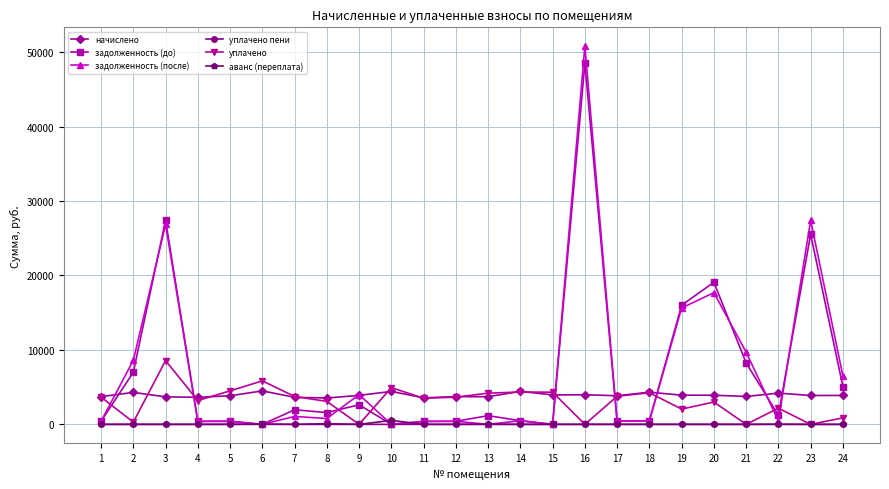

The value of задолженность (после) at 13 is 0.0. True or false?

True